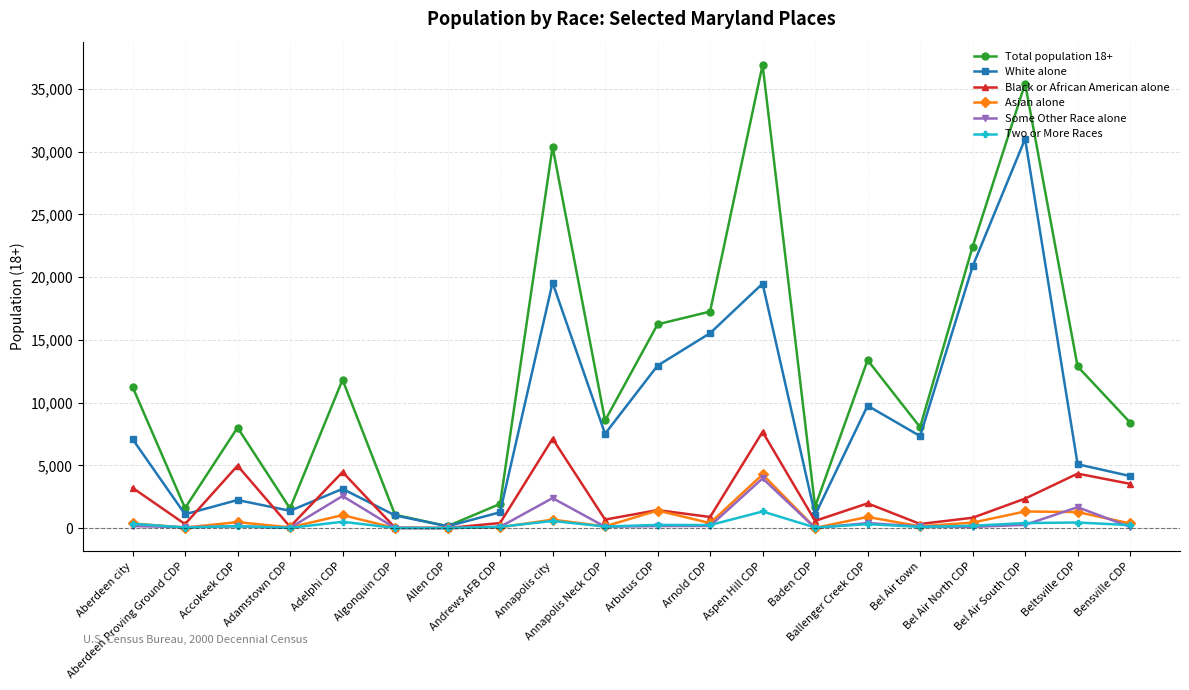

Which series has the largest range (max minus min)?

Total population 18+